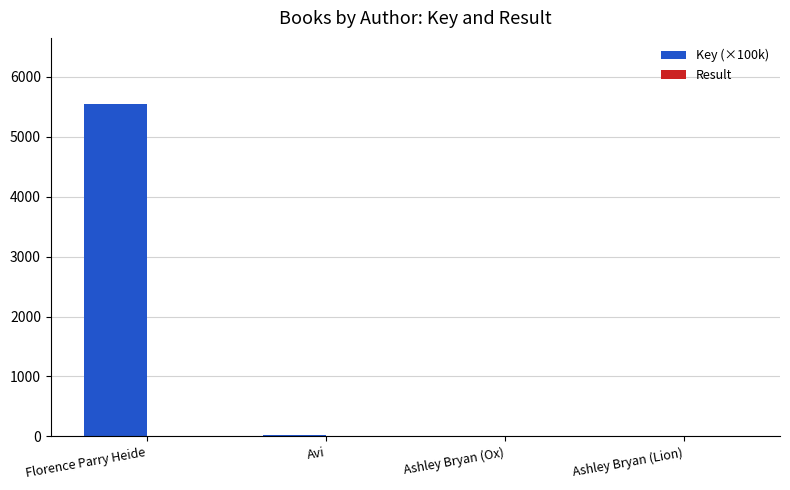

Which series has the largest total across all categories?

Key (×100k)